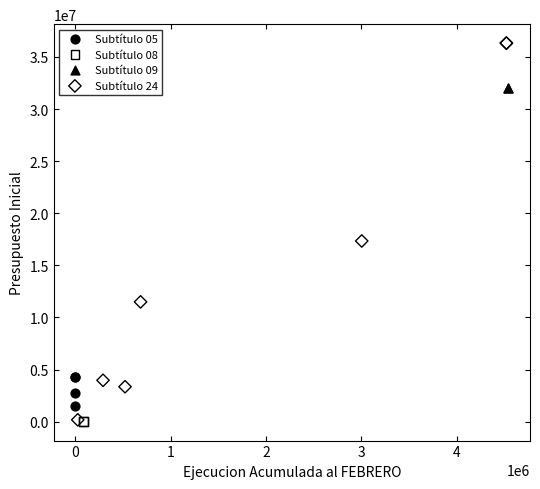

What are all the series names shown in the legend?

Subtítulo 05, Subtítulo 08, Subtítulo 09, Subtítulo 24